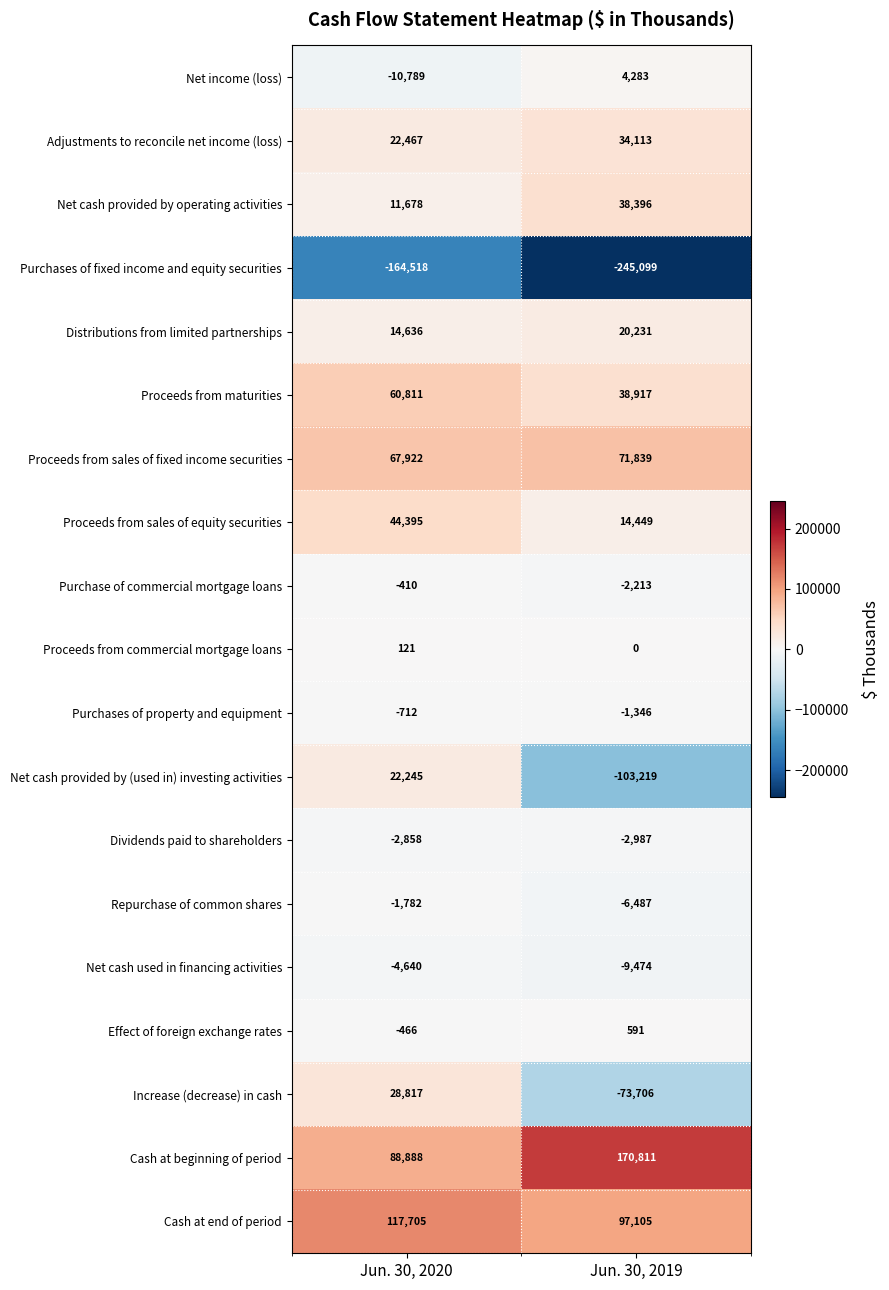

What is the difference between the highest and lowest values at Jun. 30, 2019?

415910